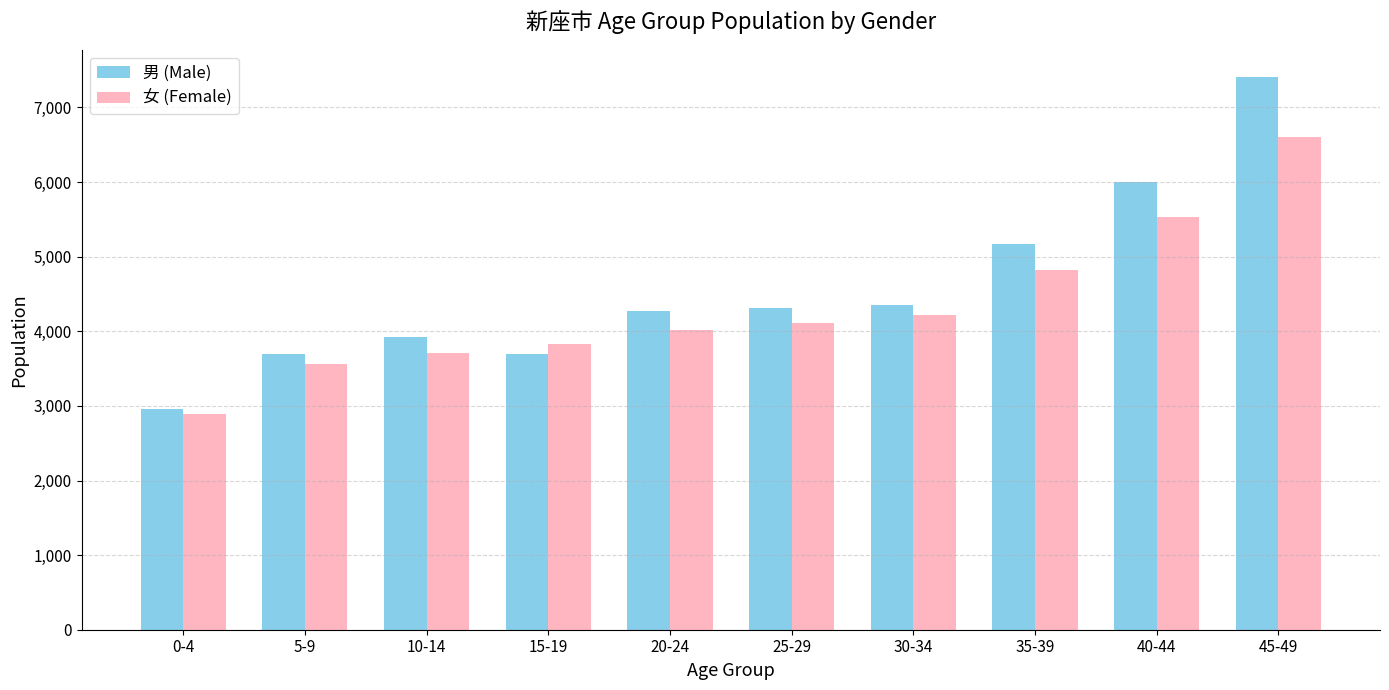

The value of 女 (Female) at 45-49 is 11101. True or false?

False